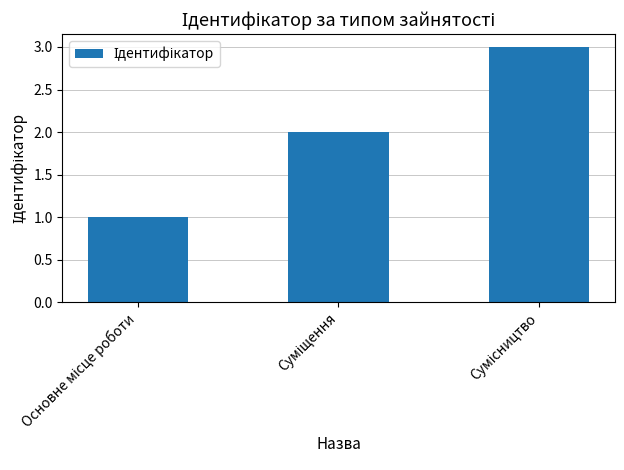

Reading right to left, transcribe all the data shown in this chart.

3	2	1